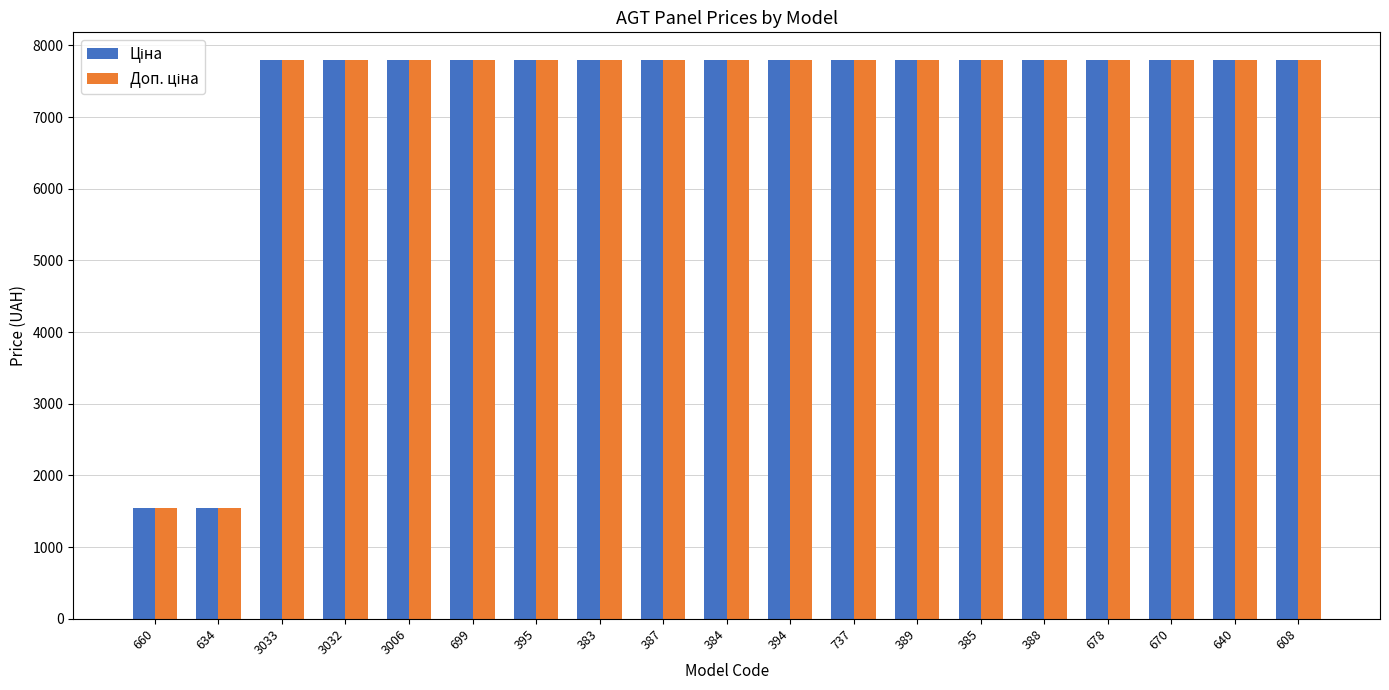

What is the total value across all series at 678?

15585.9